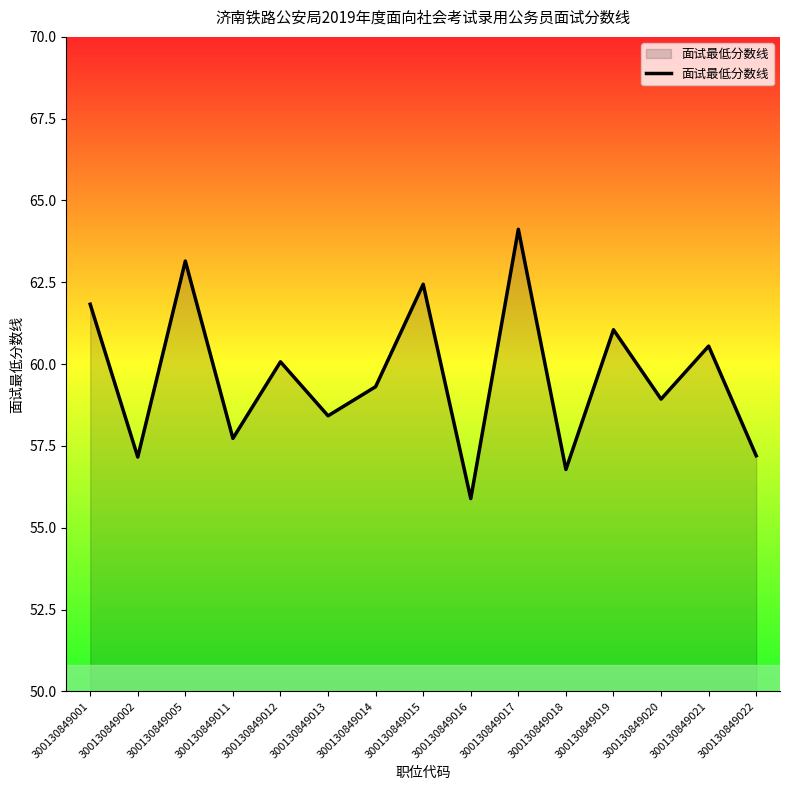

At which label is the value closest to 60?

300130849012